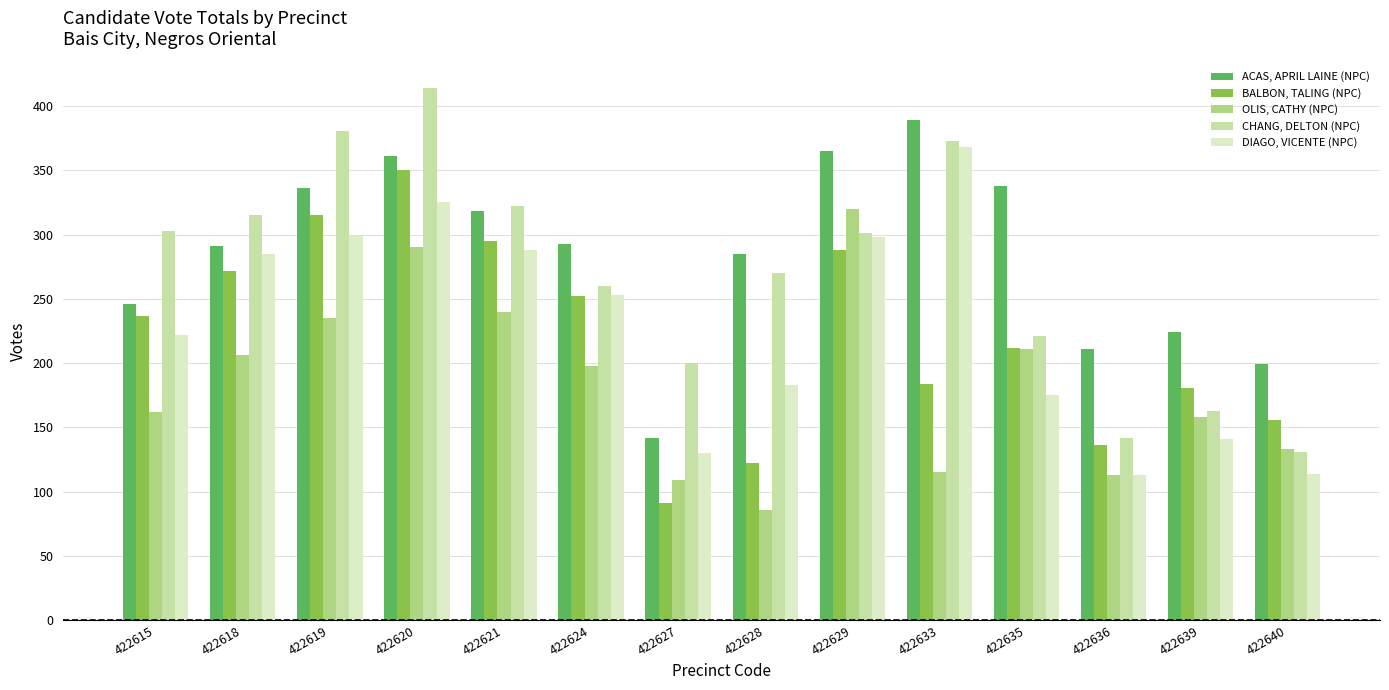

The value of ACAS, APRIL LAINE (NPC) at 422619 is 540. True or false?

False